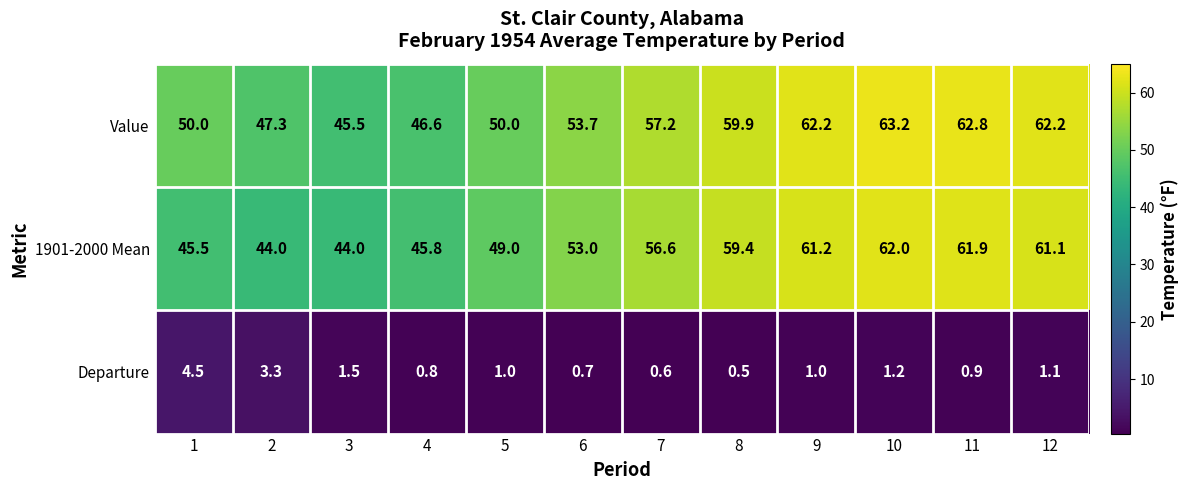

At which label is Departure closest to 2?

3